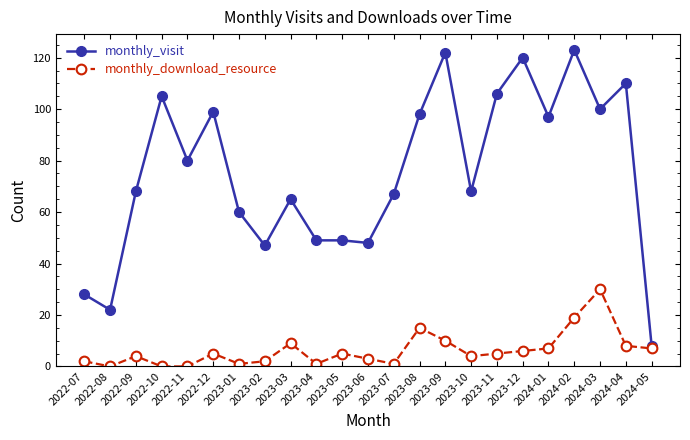

Does the chart display data point markers on the line(s)?

Yes